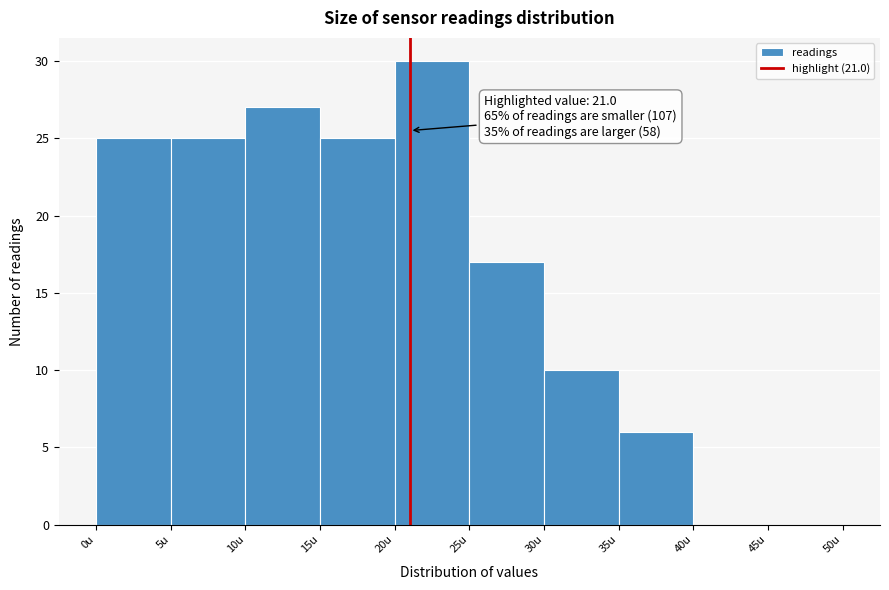

Which range on the x-axis has the tallest bar?

20 to 25